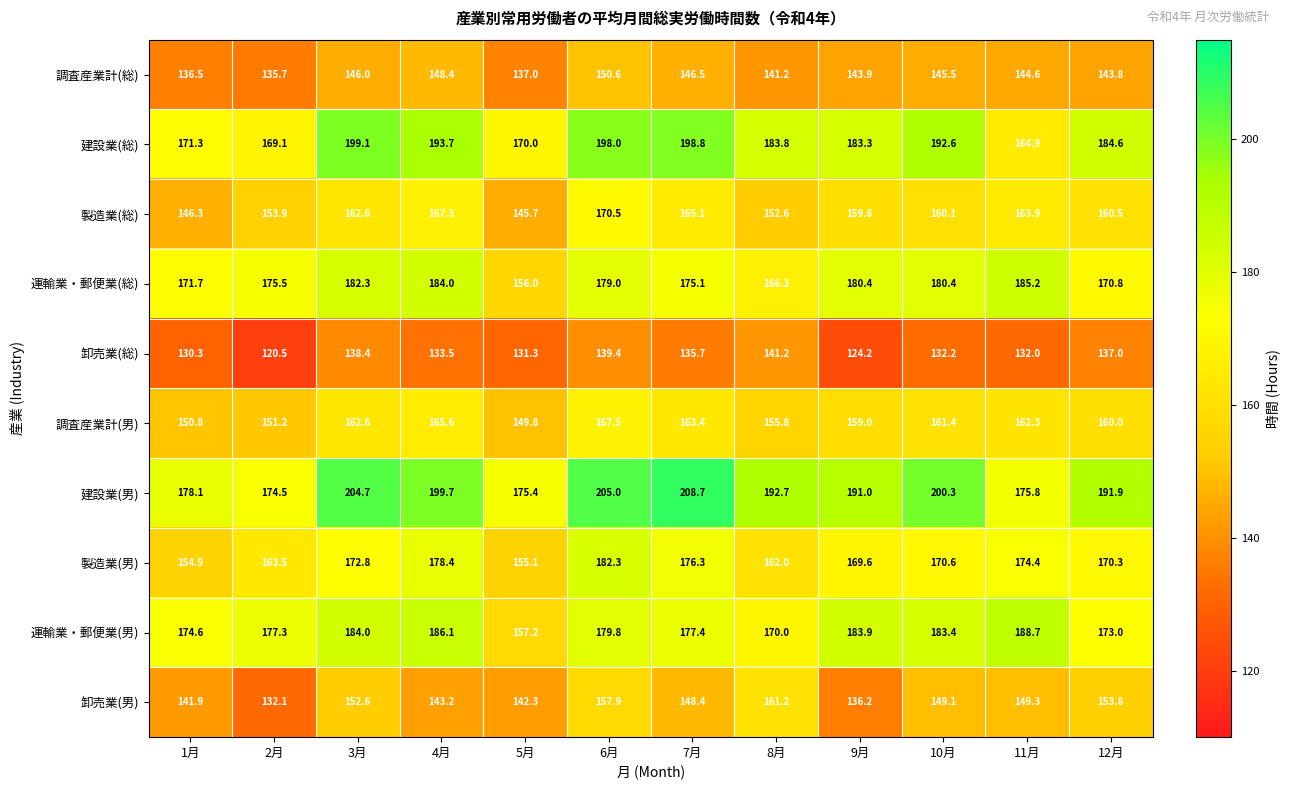

Rank the series by their maximum value, from highest to lowest.

建設業(男), 建設業(総), 運輸業・郵便業(男), 運輸業・郵便業(総), 製造業(男), 製造業(総), 調査産業計(男), 卸売業(男), 調査産業計(総), 卸売業(総)